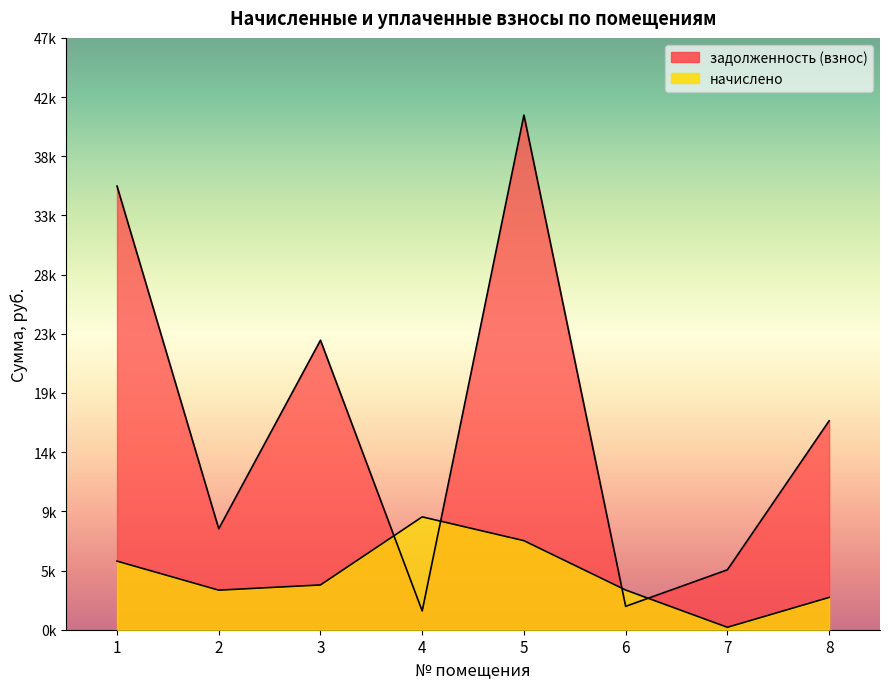

What is the difference between the maximum and minimum values in the задолженность (взнос) series?

39352.8